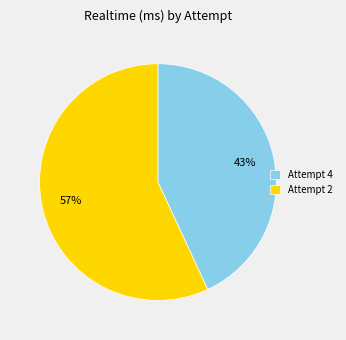

To the nearest percent, what is the difference between the Attempt 4 and Attempt 2 slice percentages?

14%